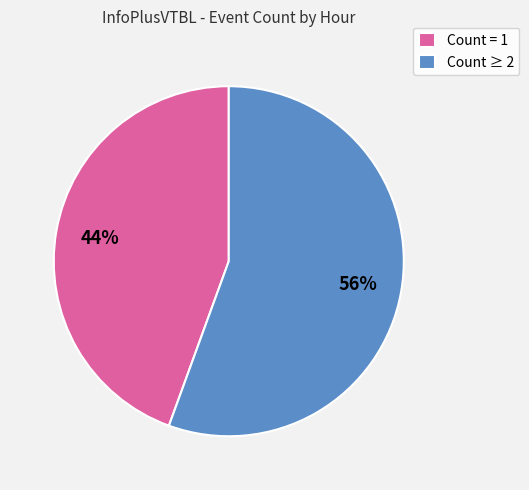

Between Count ≥ 2 and Count = 1, which is larger?

Count ≥ 2